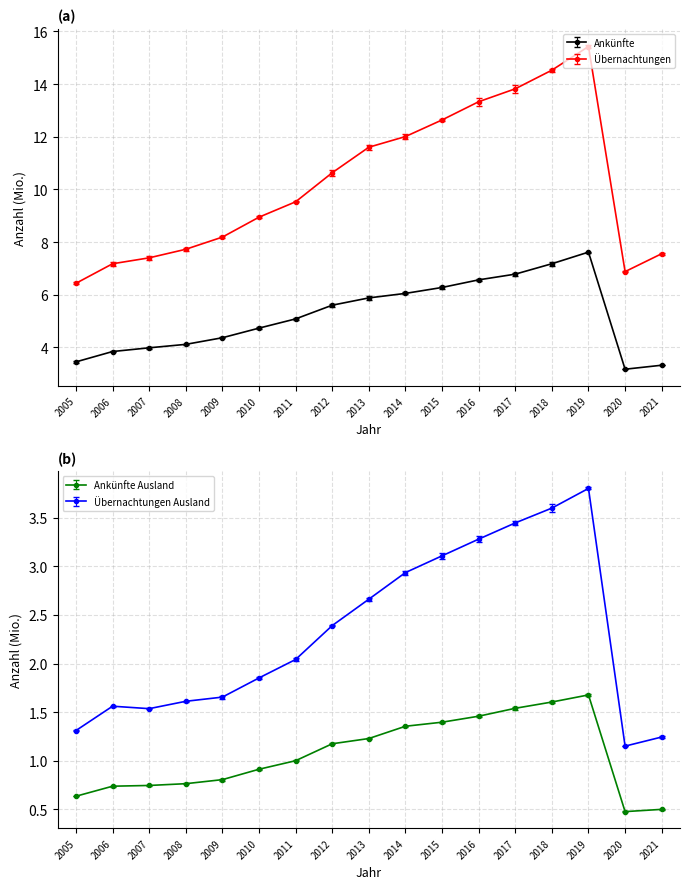

Which has a higher value, 2009 or 2018?

2018